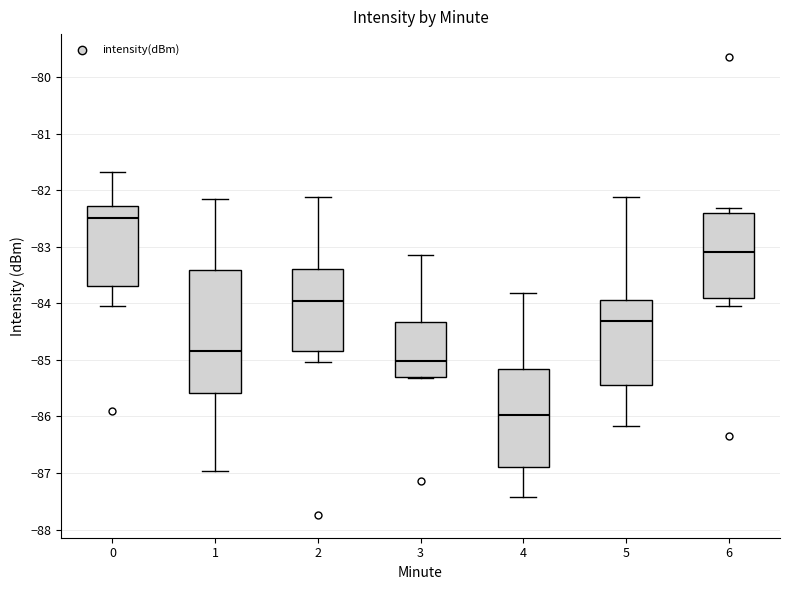

Reading left to right, transcribe this box plot: for each box, give where its median line is, the range the box spans, and where its two whiskers end, as read against the y-axis. The values are not printed on the chart, so give them approximately, as read against the axis.

0: median -82.5, box -83.7 to -82.3, whiskers -84.0 to -81.7
1: median -84.8, box -85.6 to -83.4, whiskers -87.0 to -82.2
2: median -84.0, box -84.8 to -83.4, whiskers -85.0 to -82.1
3: median -85.0, box -85.3 to -84.3, whiskers -85.3 to -83.1
4: median -86.0, box -86.9 to -85.2, whiskers -87.4 to -83.8
5: median -84.3, box -85.4 to -83.9, whiskers -86.2 to -82.1
6: median -83.1, box -83.9 to -82.4, whiskers -84.0 to -82.3